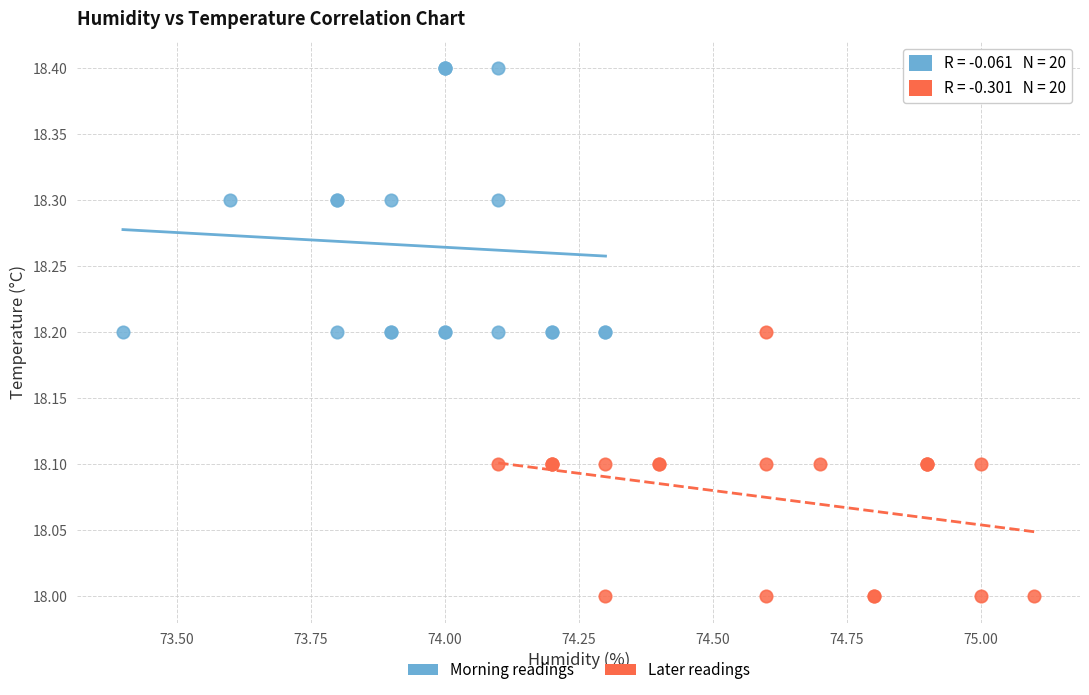

Which series contains the highest Y value?

Morning readings